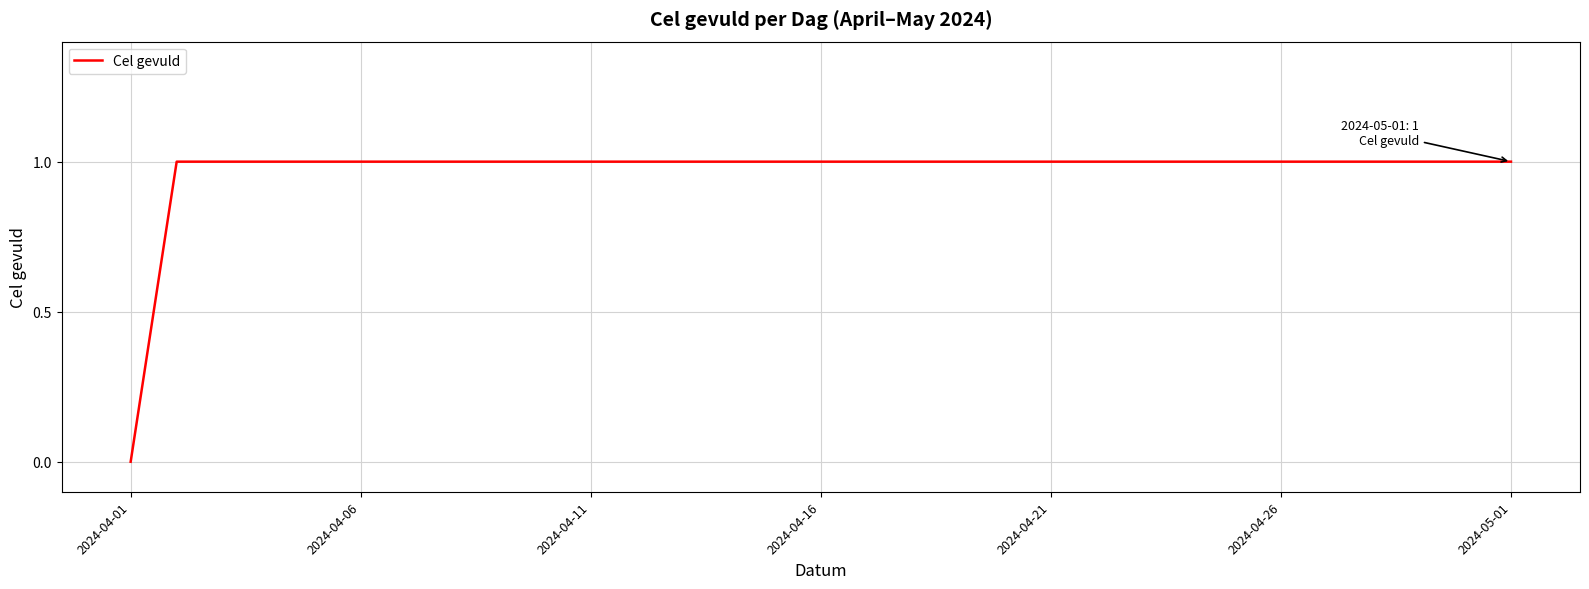

How many positive values are there?

30